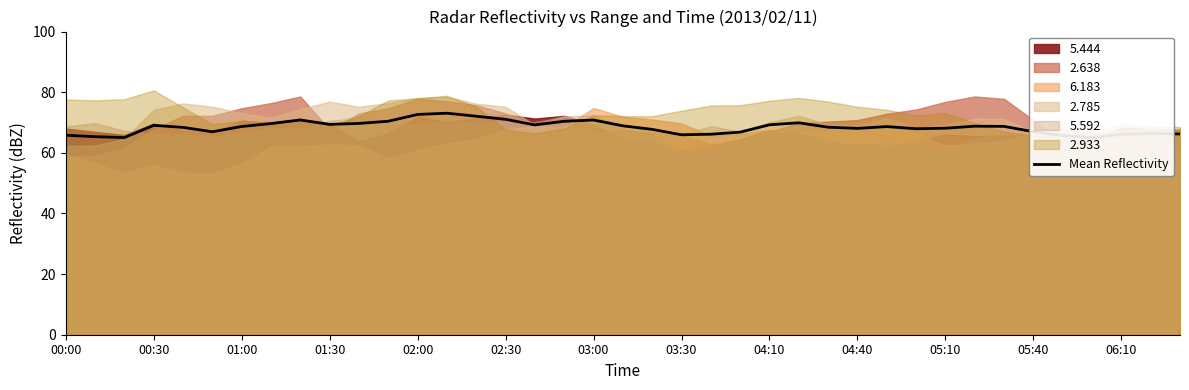

The Mean Reflectivity series shows 24.7 at 05:10. True or false?

False